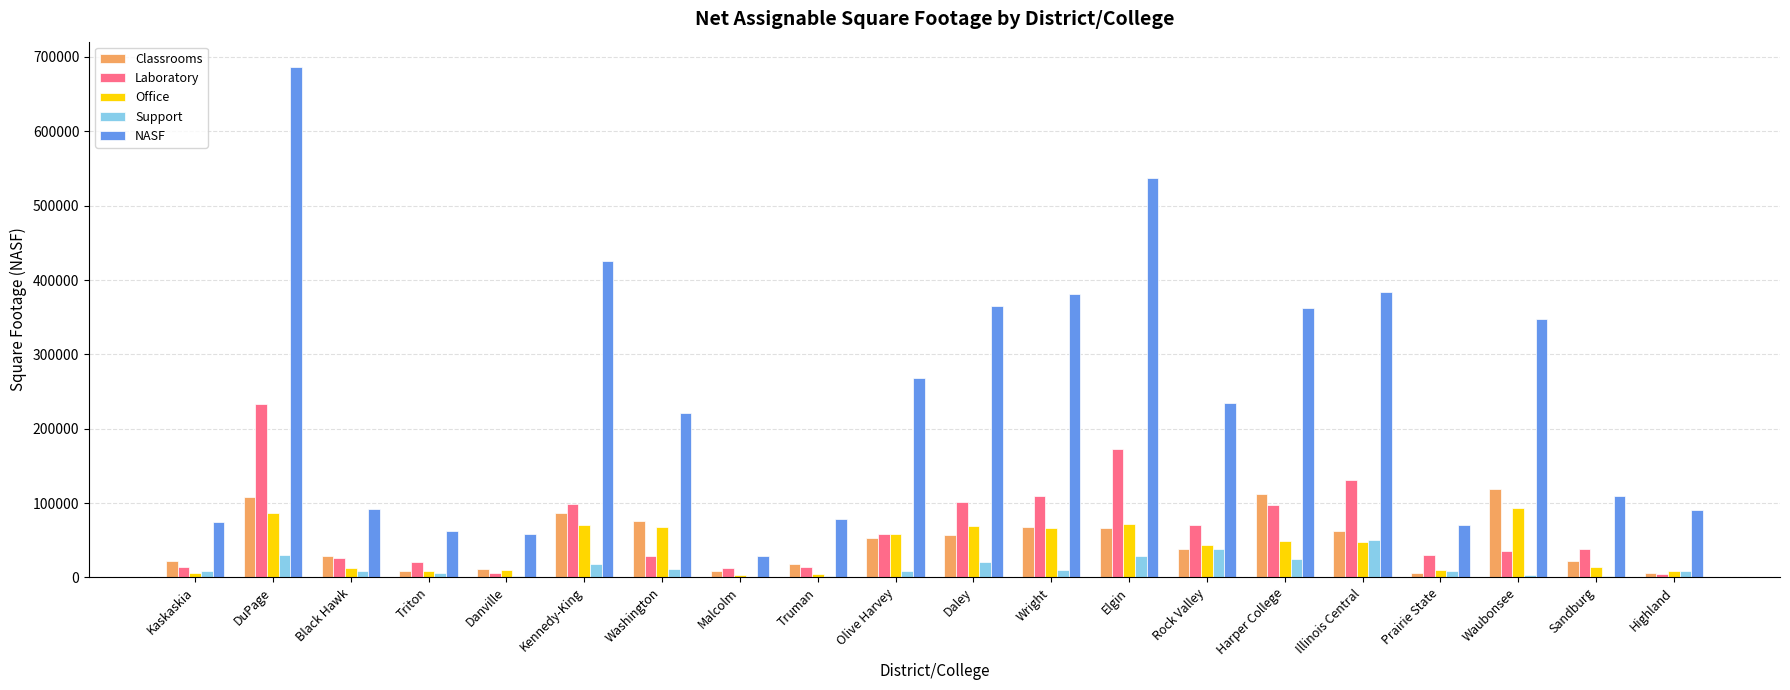

Count the number of categories in the chart.

20